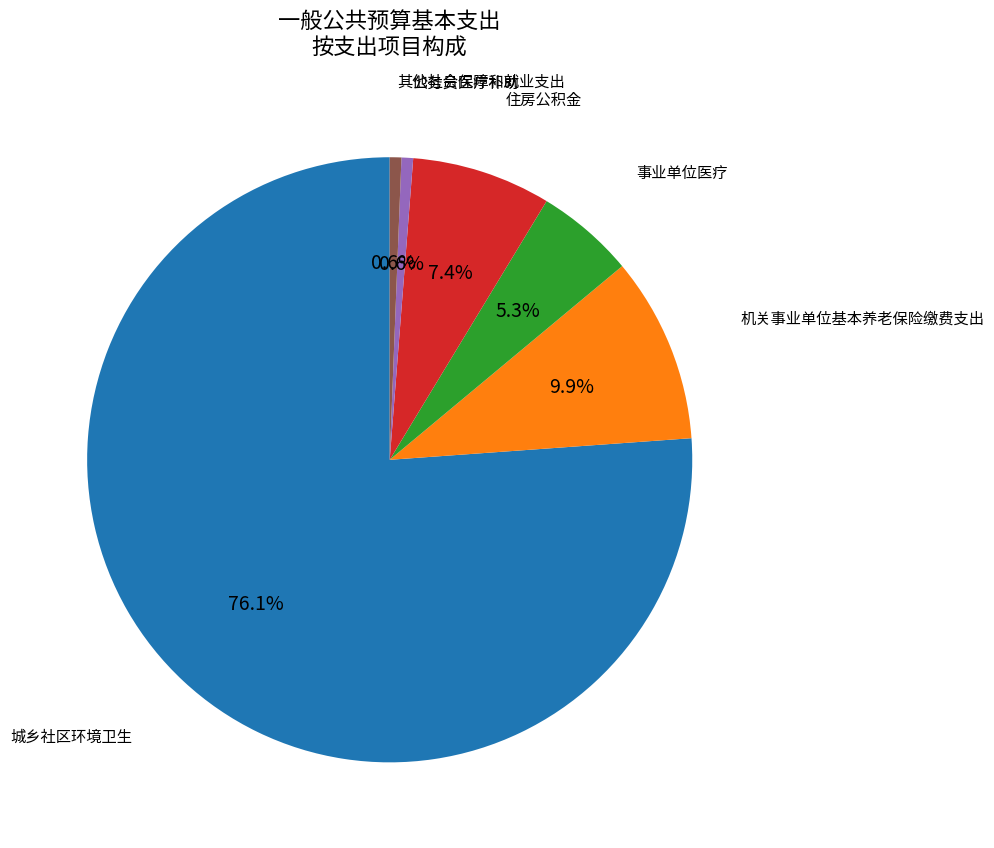

The 其他社会保障和就业支出 slice represents 1% of the pie. True or false?

True